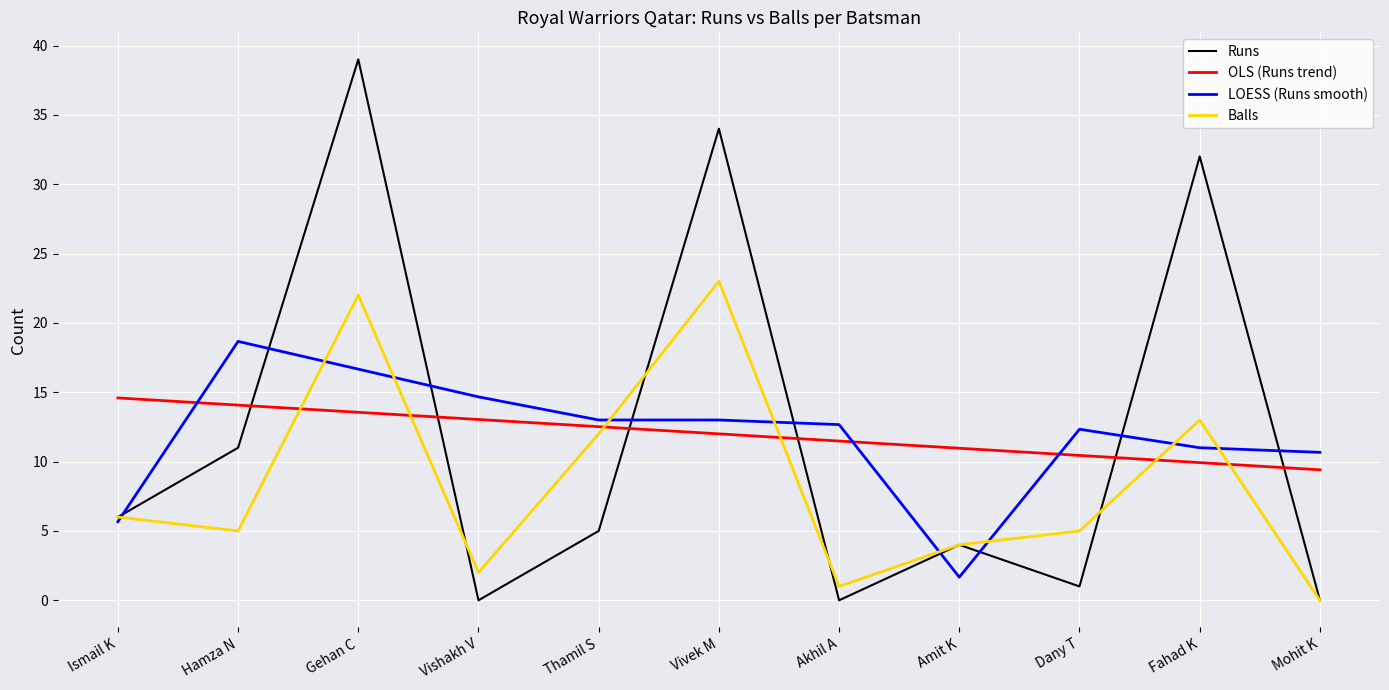

What is the total value across all series at Dany T?

28.8